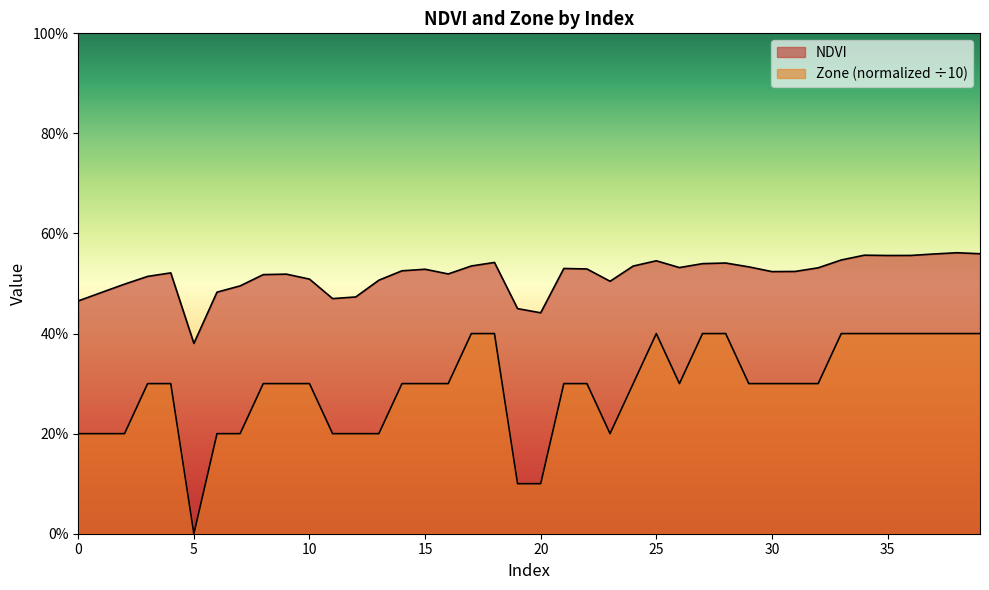

Rank the categories by Zone value from highest to lowest.

17, 18, 25, 27, 28, 33, 34, 35, 36, 37, 38, 39, 3, 4, 8, 9, 10, 14, 15, 16, 21, 22, 24, 26, 29, 30, 31, 32, 0, 1, 2, 6, 7, 11, 12, 13, 23, 19, 20, 5